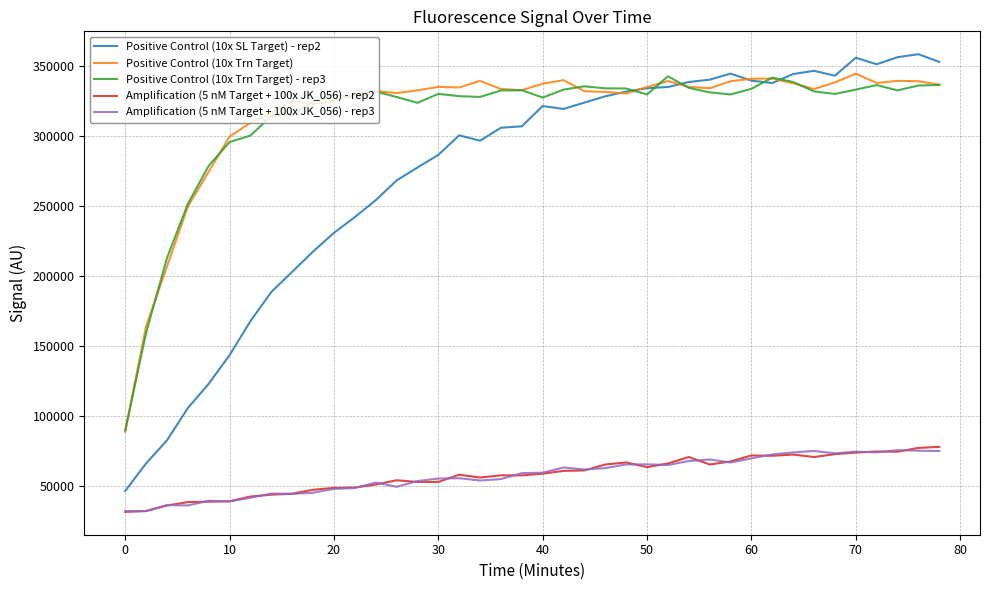

Which series has the largest range (max minus min)?

Positive Control (10x SL Target) - rep2